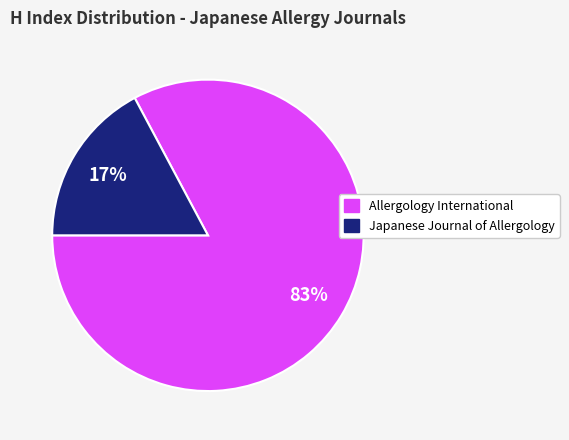

Is there any slice that represents more than half of the pie?

Yes